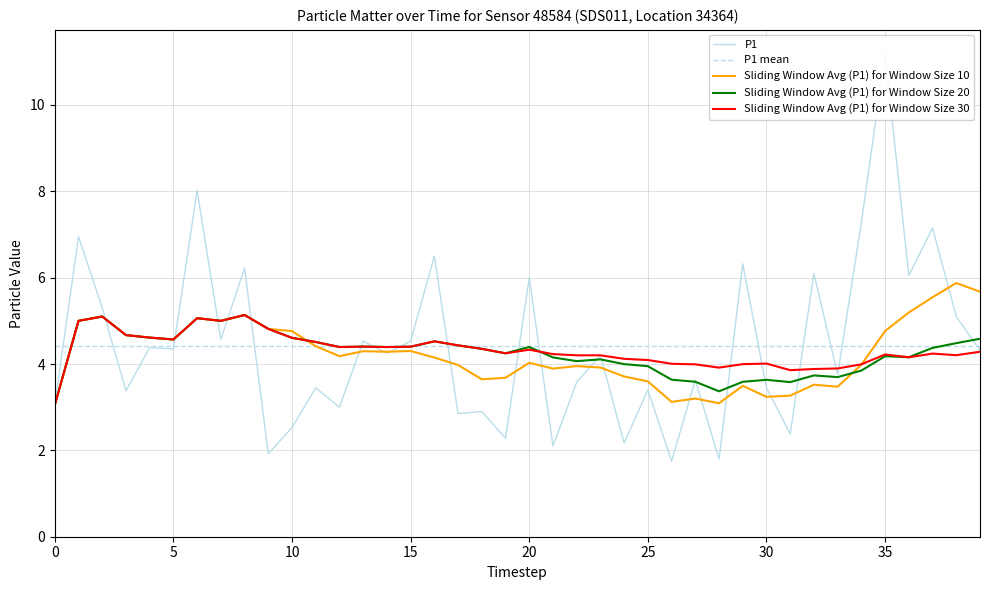

What is the sum of the Sliding Window Avg (P1) for Window Size 30 values at 34 and 9?

8.8